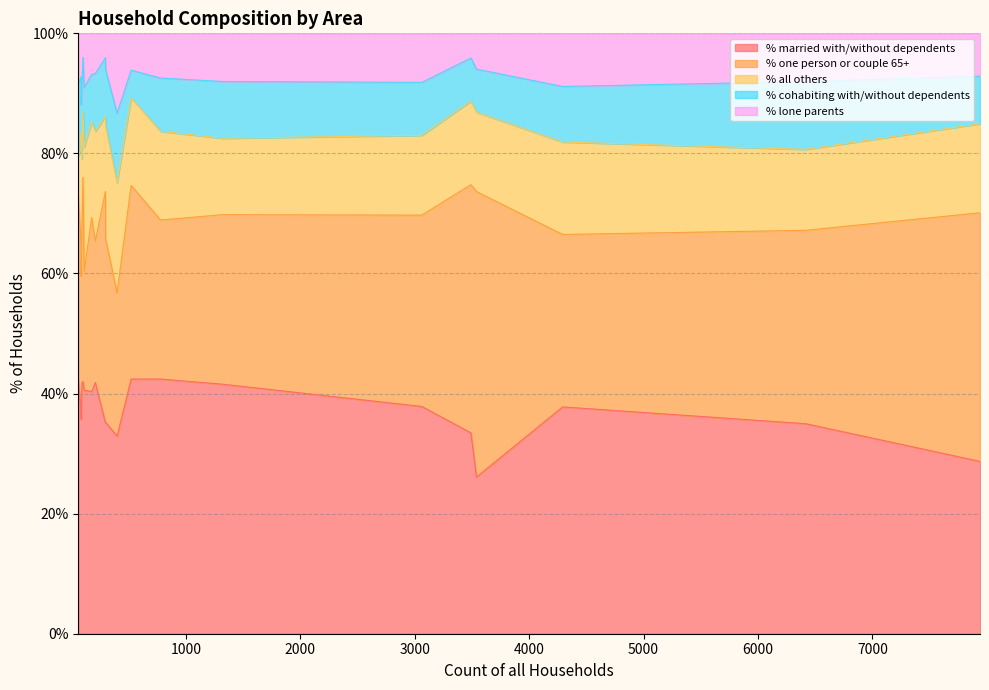

What is the maximum value for % married with/without dependents?

42.4